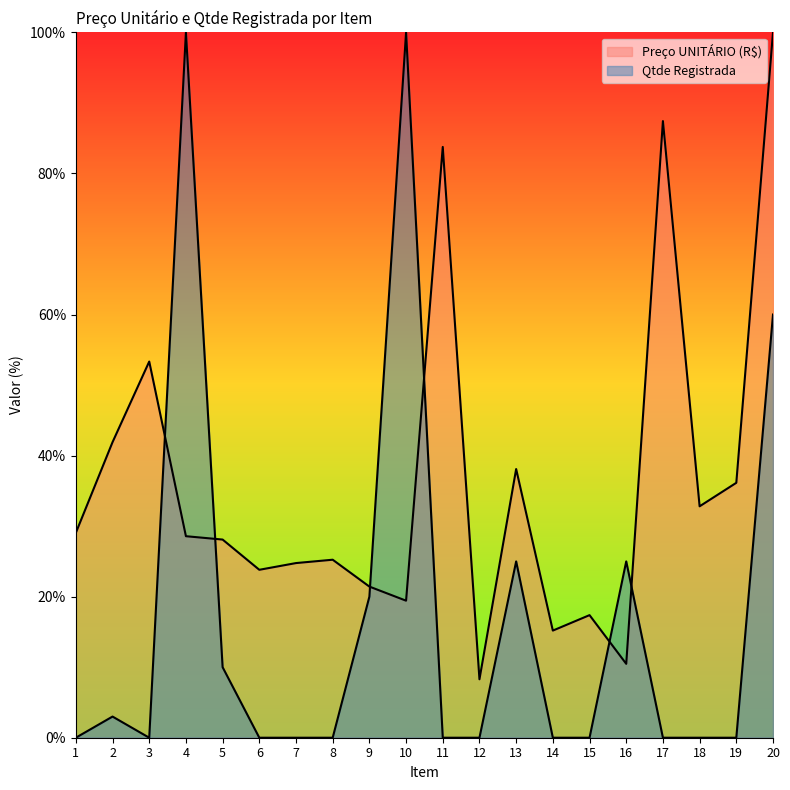

Where is the first local maximum for Qtde Registrada?

2